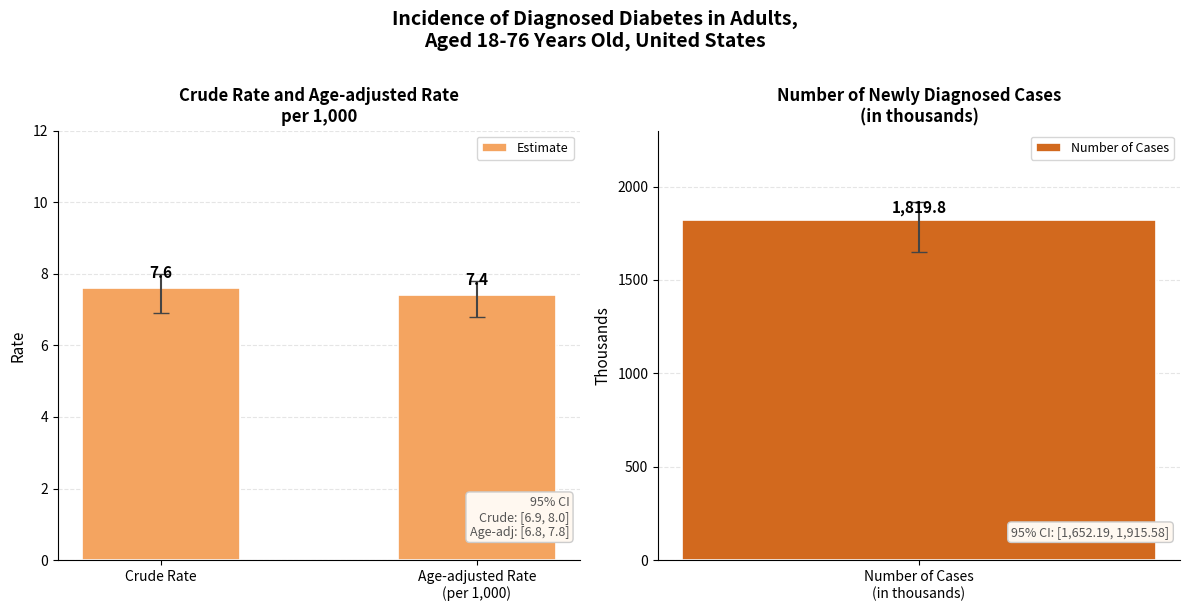

Which has a higher value, Age-adjusted Rate
(per 1,000) or Crude Rate?

Crude Rate